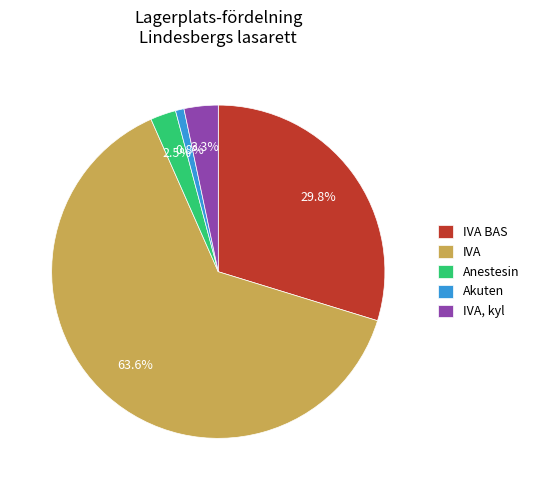

Does any single category account for the majority?

Yes